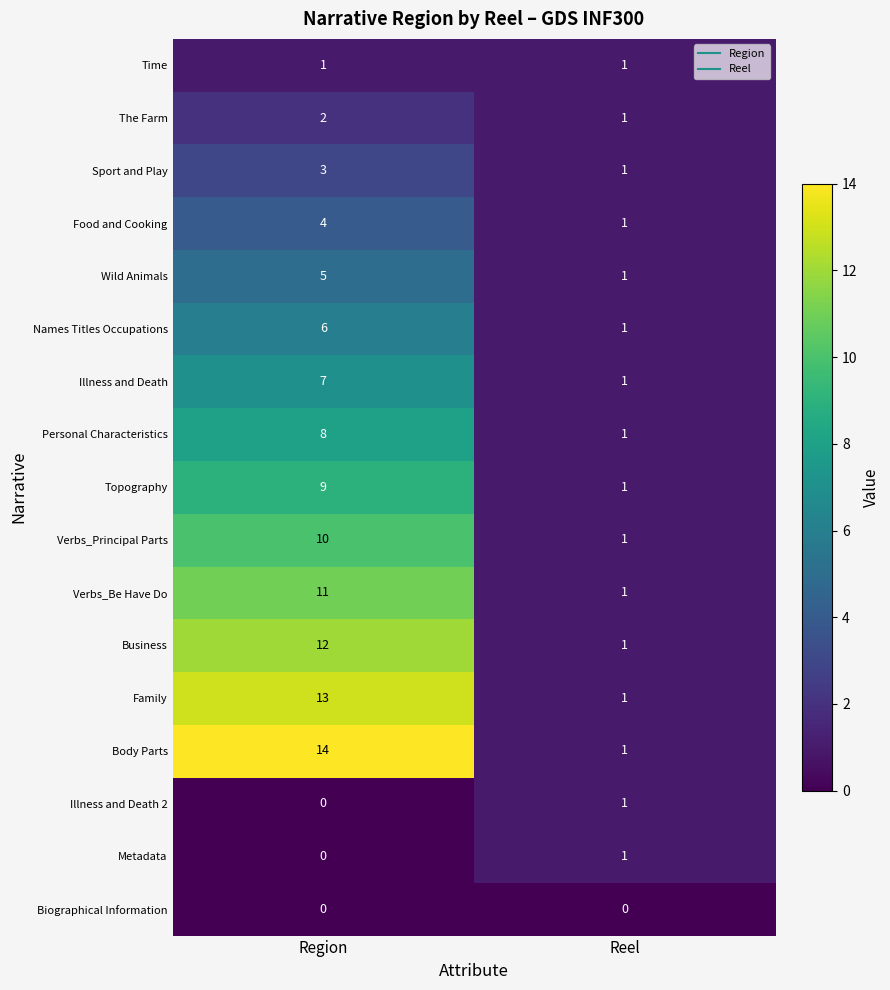

At which label is Metadata closest to 0?

Region